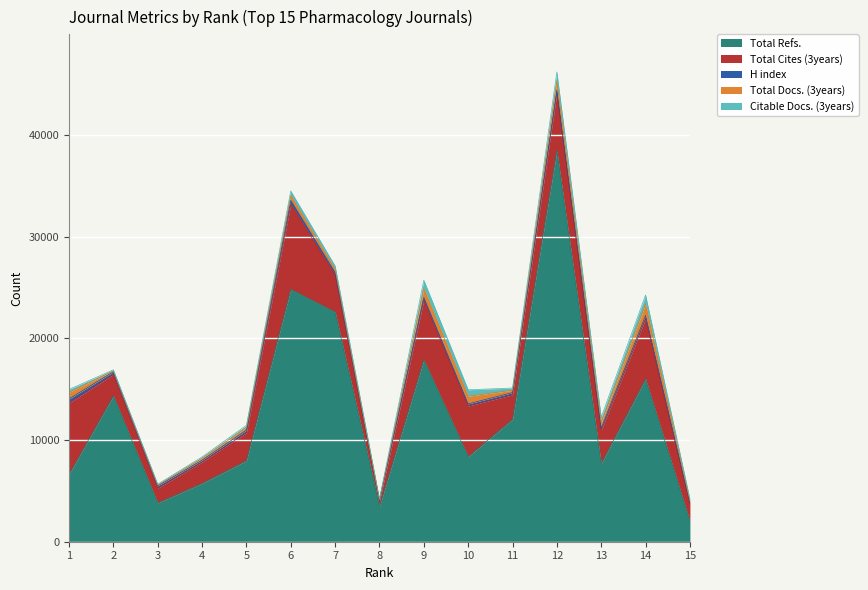

Which series has the largest total across all categories?

Total Refs.